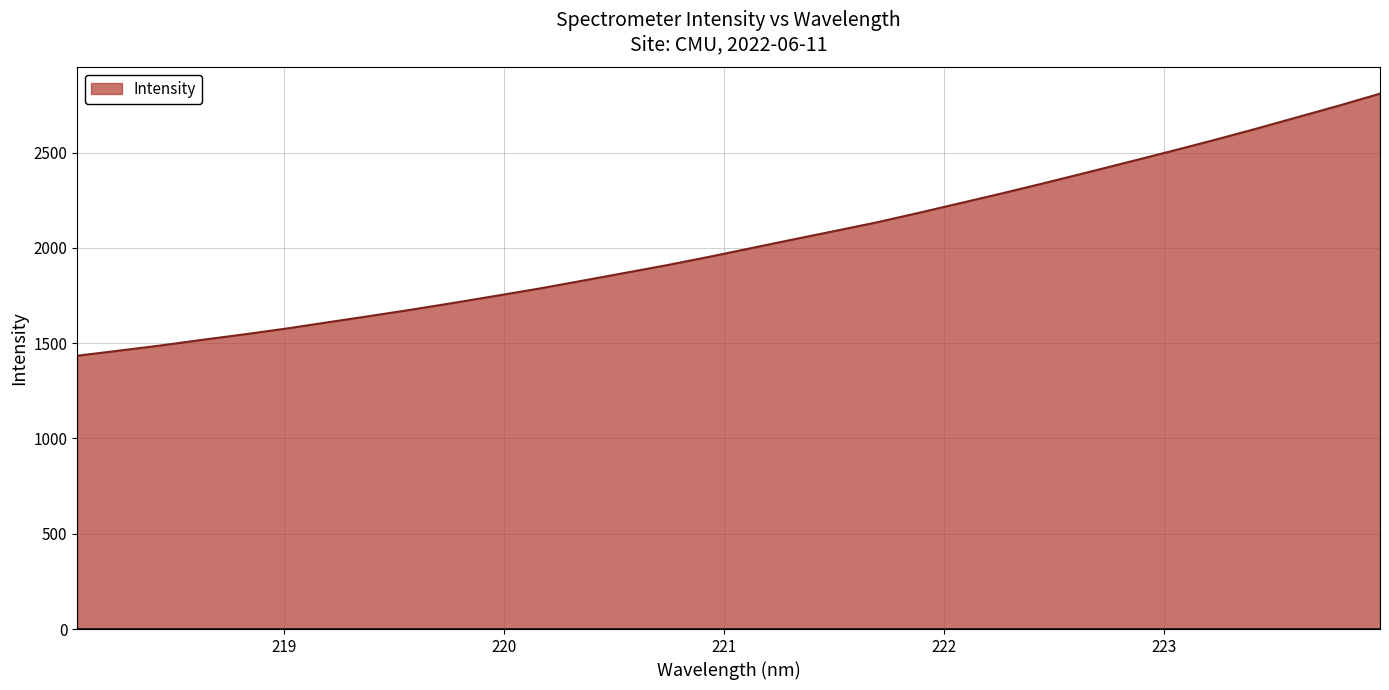

What is the smallest value displayed?

1434.1